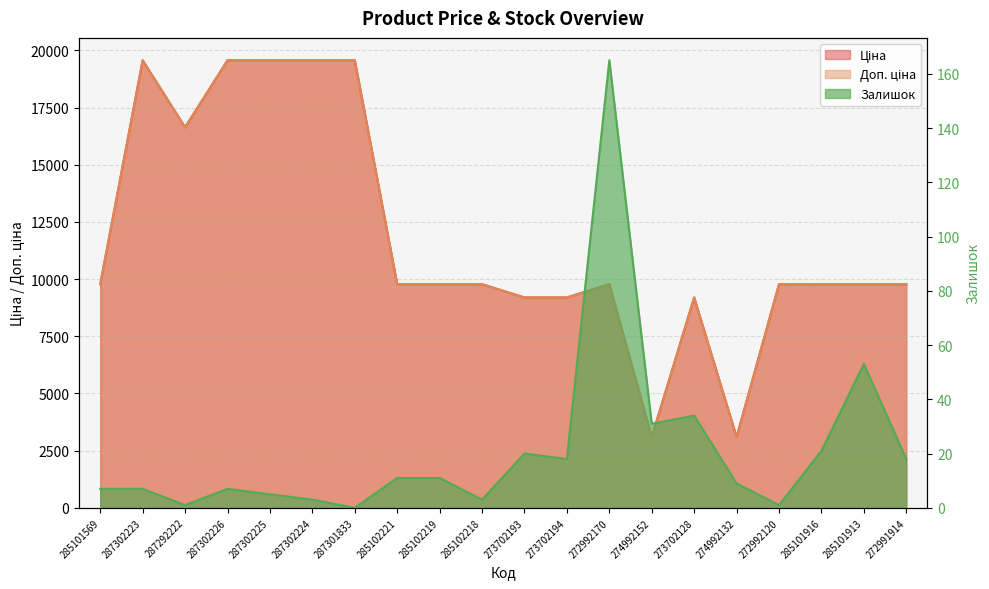

Is it true that Доп. ціна equals 9196.3 at 273702128?

True